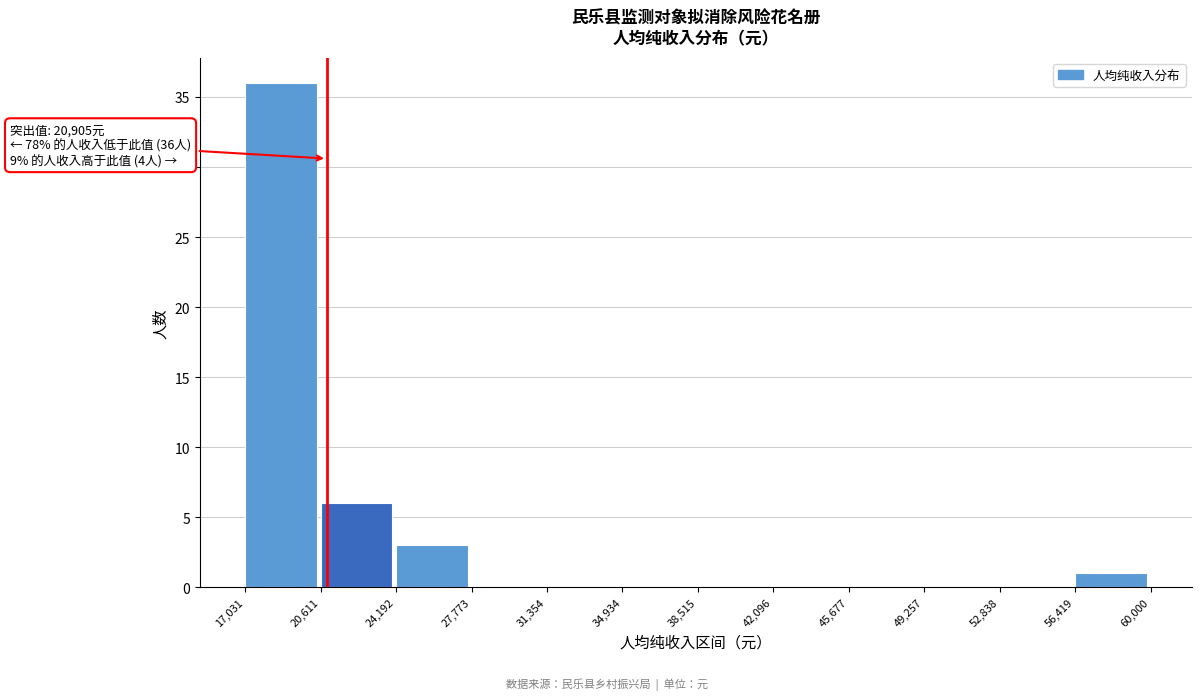

Which range on the x-axis has the tallest bar?

17,031 to 20,611